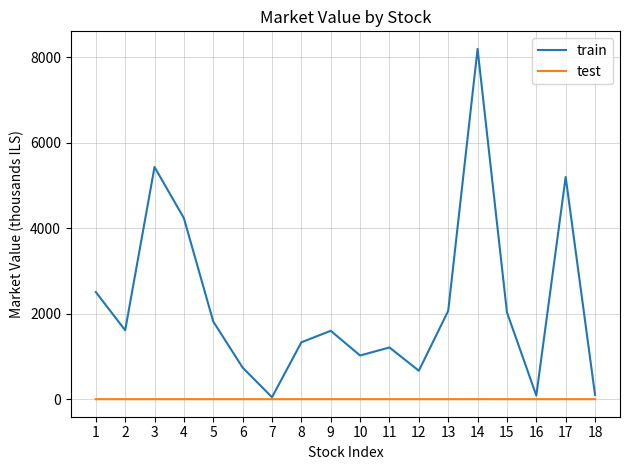

Which series has the largest total across all categories?

train